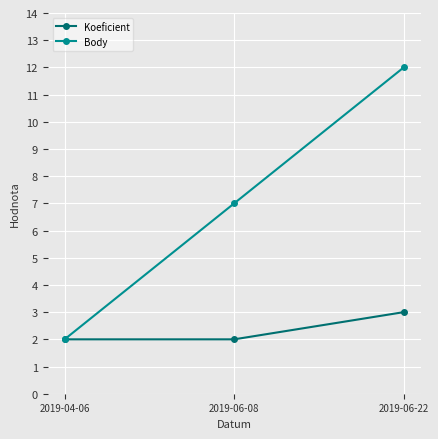

Reading left to right, list all the values displayed in this chart.

Koeficient: 2019-04-06=2	2019-06-08=2	2019-06-22=3
Body: 2019-04-06=2	2019-06-08=7	2019-06-22=12